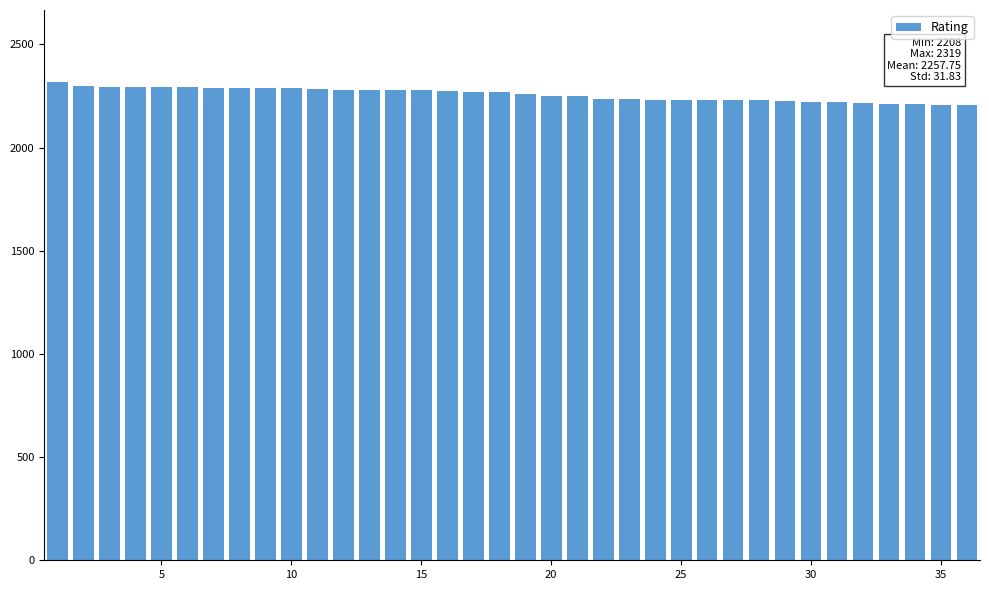

What is the minimum value shown in the chart?

2208